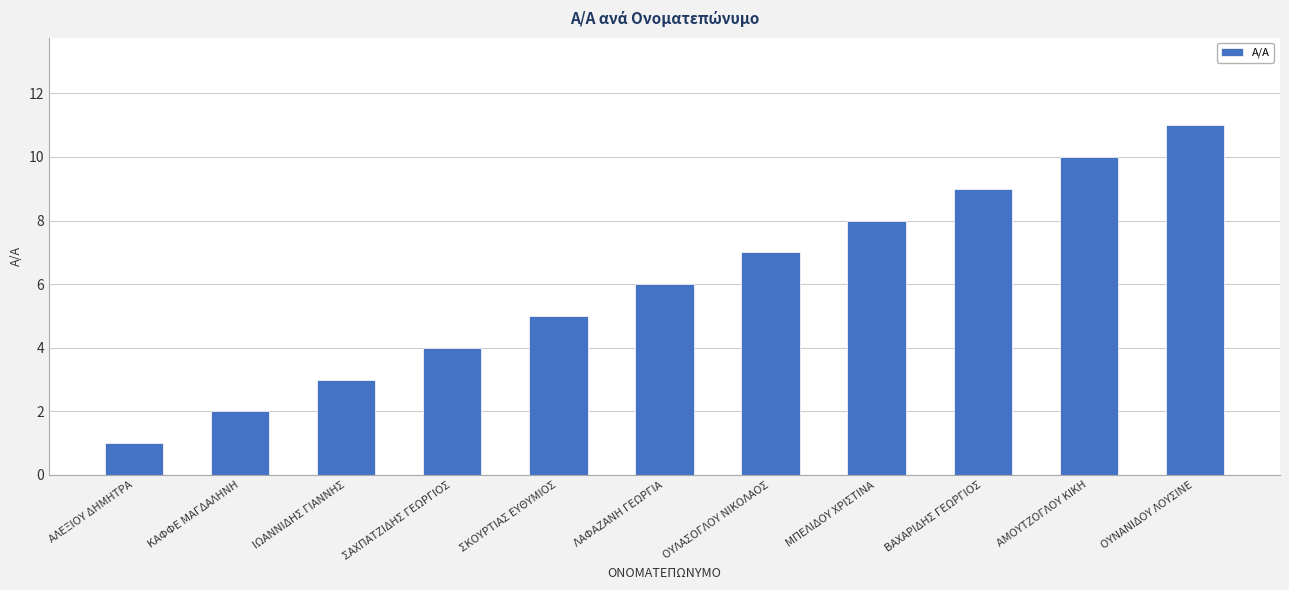

Reading left to right, what are all the values shown in this chart?

1	2	3	4	5	6	7	8	9	10	11